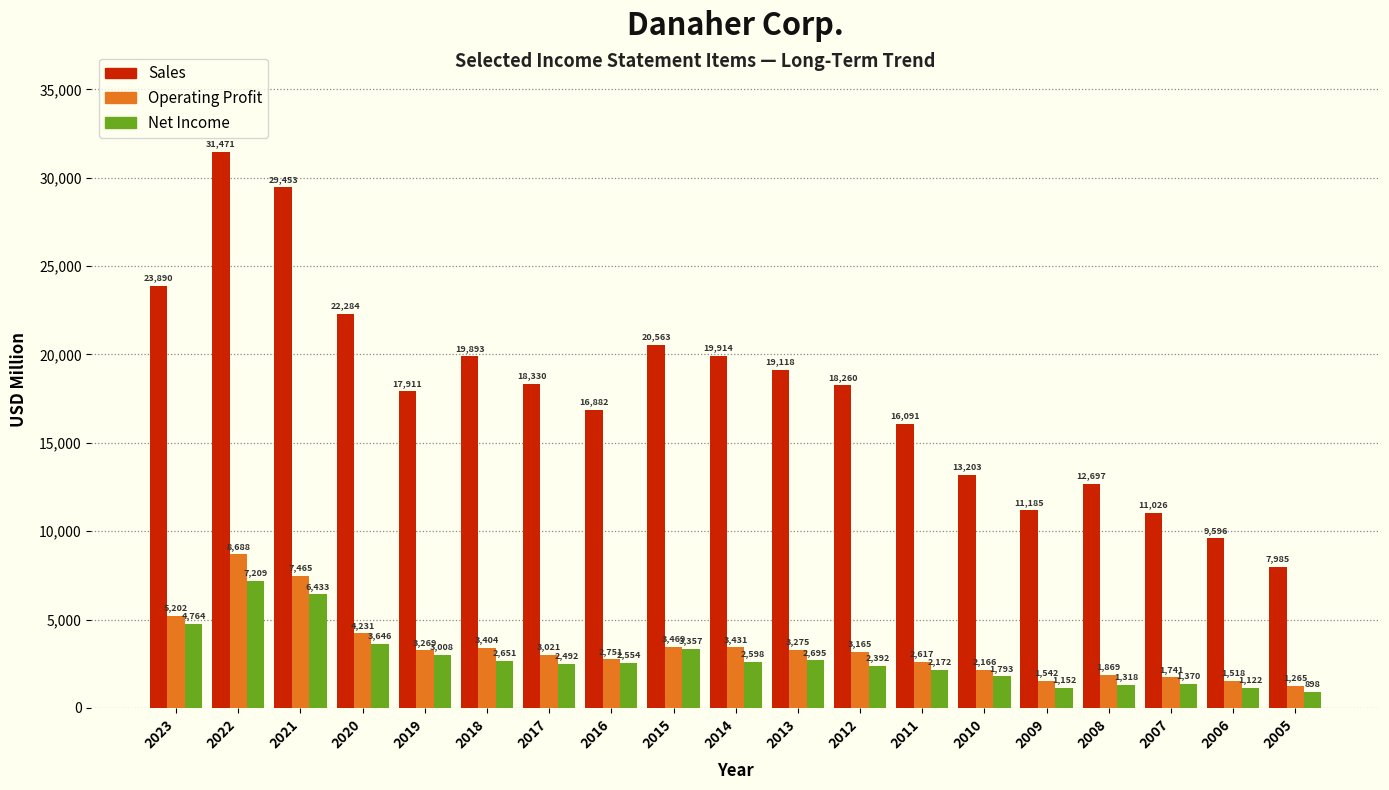

Reading right to left, transcribe all the data shown in this chart.

Sales: 2005=7985	2006=9596	2007=11026	2008=12697	2009=11185	2010=13203	2011=16091	2012=18260	2013=19118	2014=19914	2015=20563	2016=16882	2017=18330	2018=19893	2019=17911	2020=22284	2021=29453	2022=31471	2023=23890
Operating Profit: 2005=1265	2006=1518	2007=1741	2008=1869	2009=1542	2010=2166	2011=2617	2012=3165	2013=3275	2014=3431	2015=3469	2016=2751	2017=3021	2018=3404	2019=3269	2020=4231	2021=7465	2022=8688	2023=5202
Net Income: 2005=898	2006=1122	2007=1370	2008=1318	2009=1152	2010=1793	2011=2172	2012=2392	2013=2695	2014=2598	2015=3357	2016=2554	2017=2492	2018=2651	2019=3008	2020=3646	2021=6433	2022=7209	2023=4764